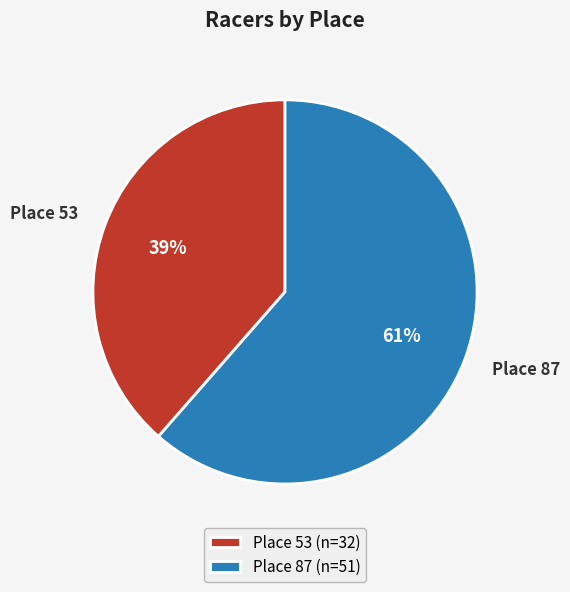

Which category accounts for the majority?

Place 87